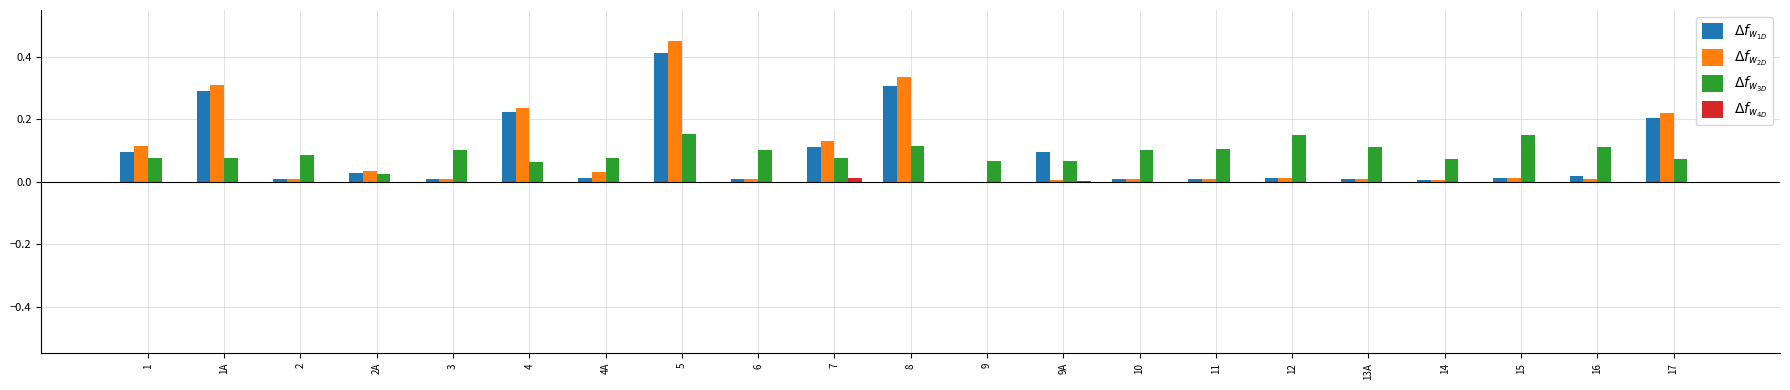

Which label corresponds to the largest value in the chart?

5